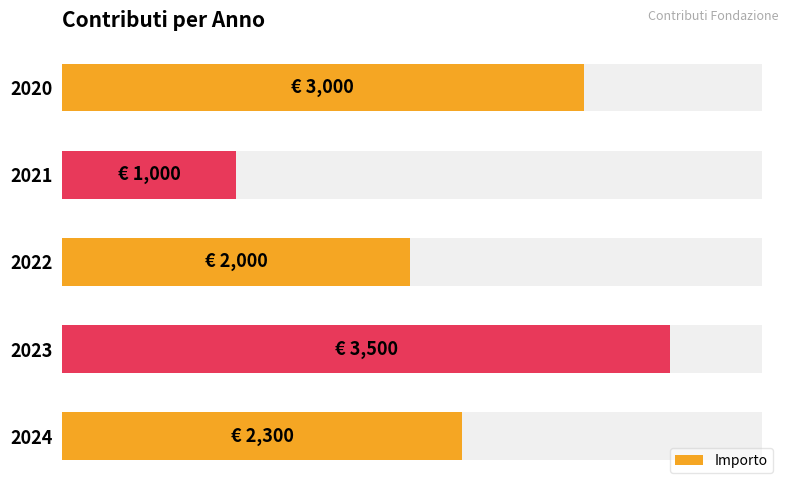

What is the average value?

2360